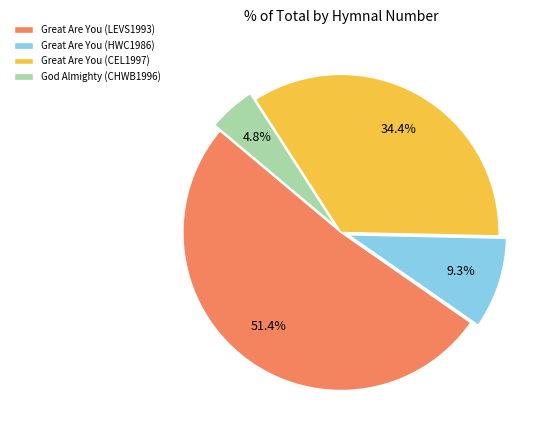

What is the smallest slice in the pie chart?

God Almighty (CHWB1996)